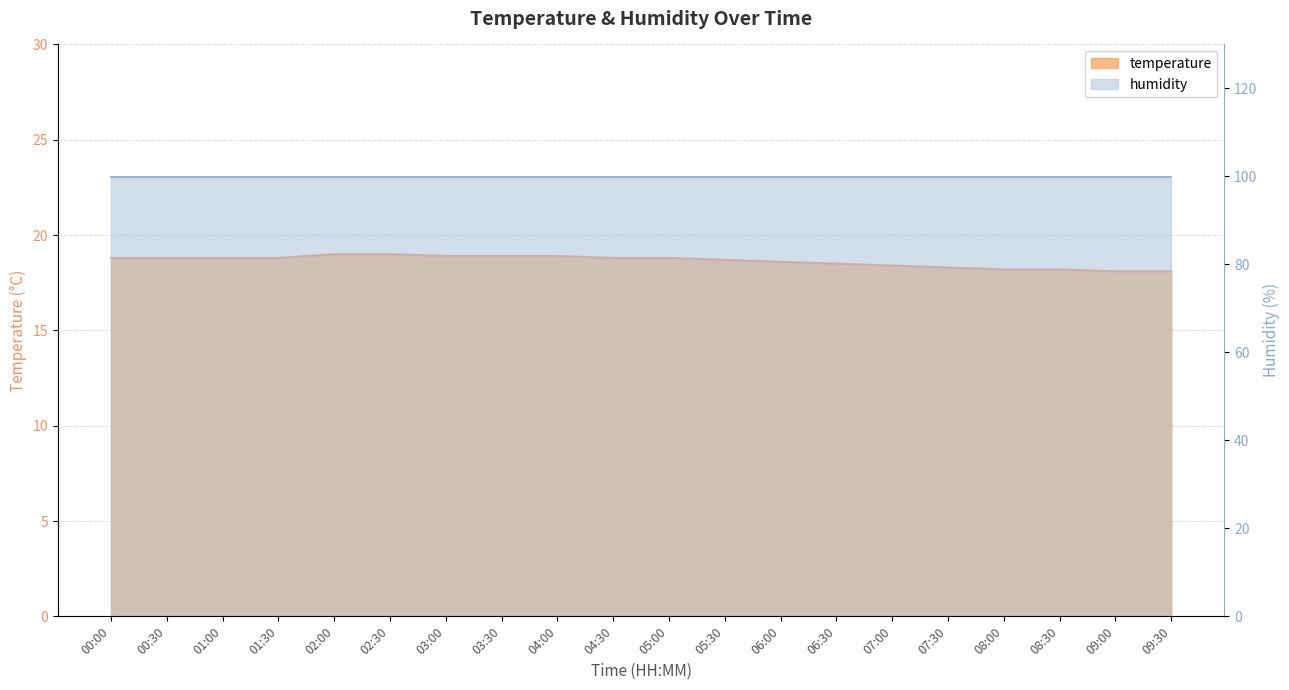

What is the label of the 17th point from the right?

01:30